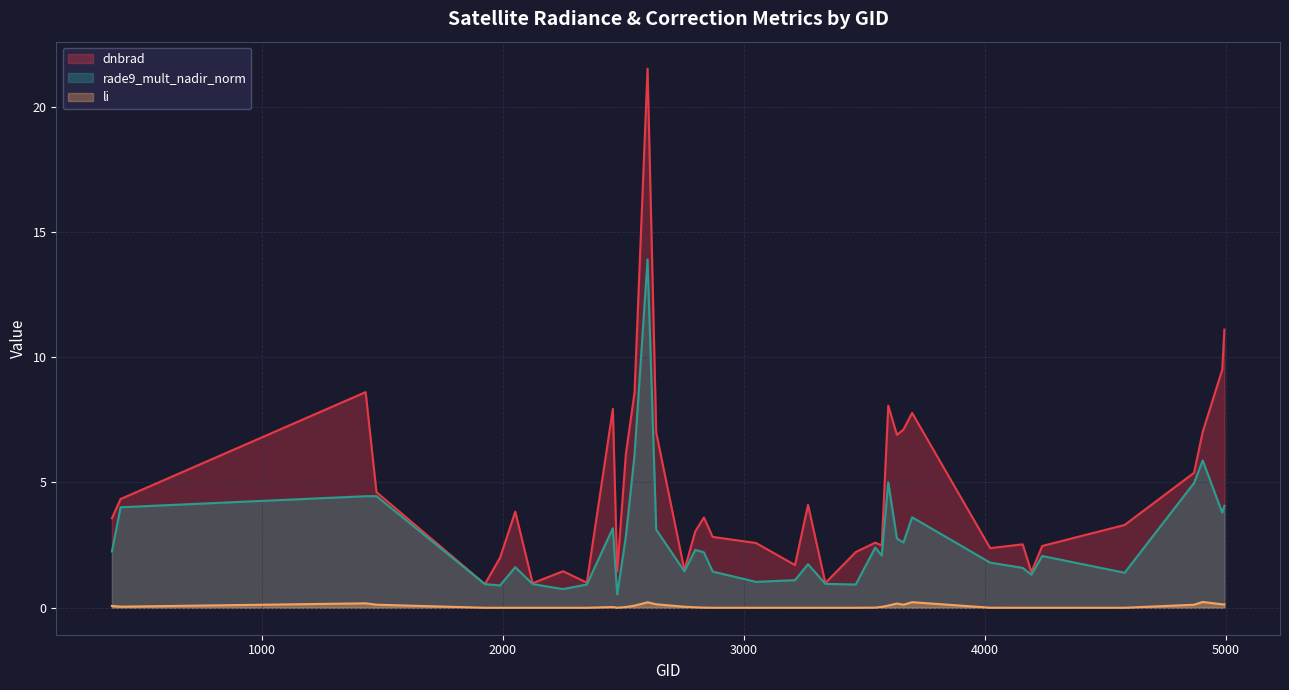

List the series in order of their overall mean, highest first.

dnbrad, rade9_mult_nadir_norm, li